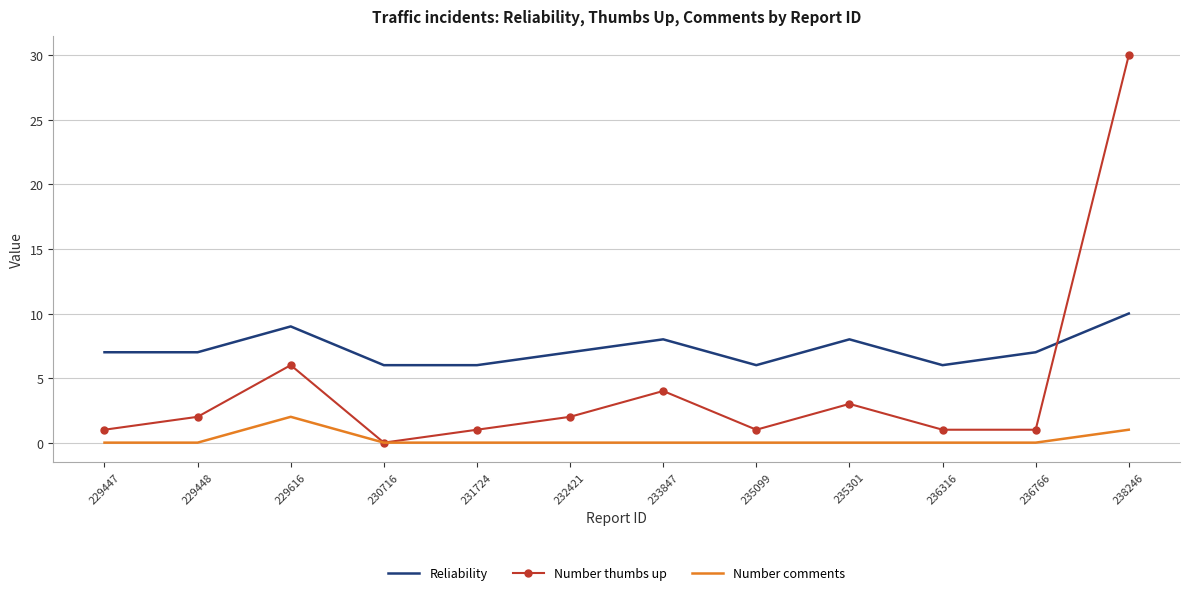

At which category does the chart reach its peak across all series?

238246